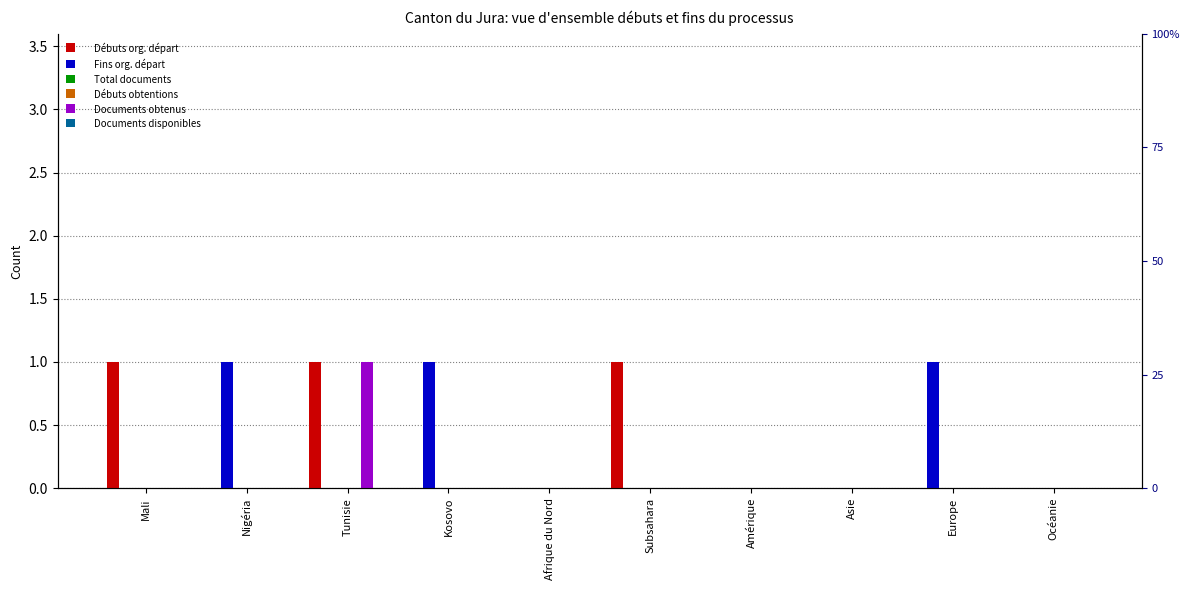

True or false: Total documents has a value of 0 at Subsahara.

True